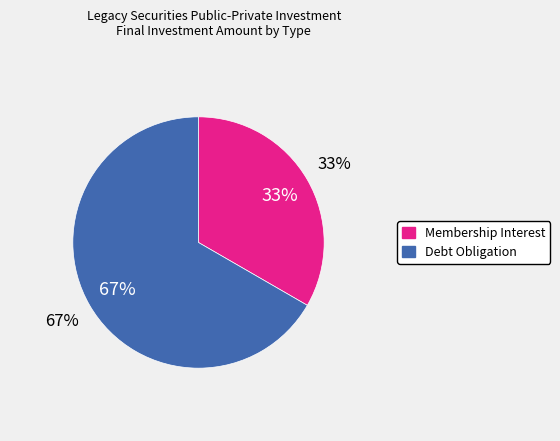

To the nearest percent, what is the combined percentage of Debt Obligation w/ Contingent Proceeds and Membership Interest?

100%